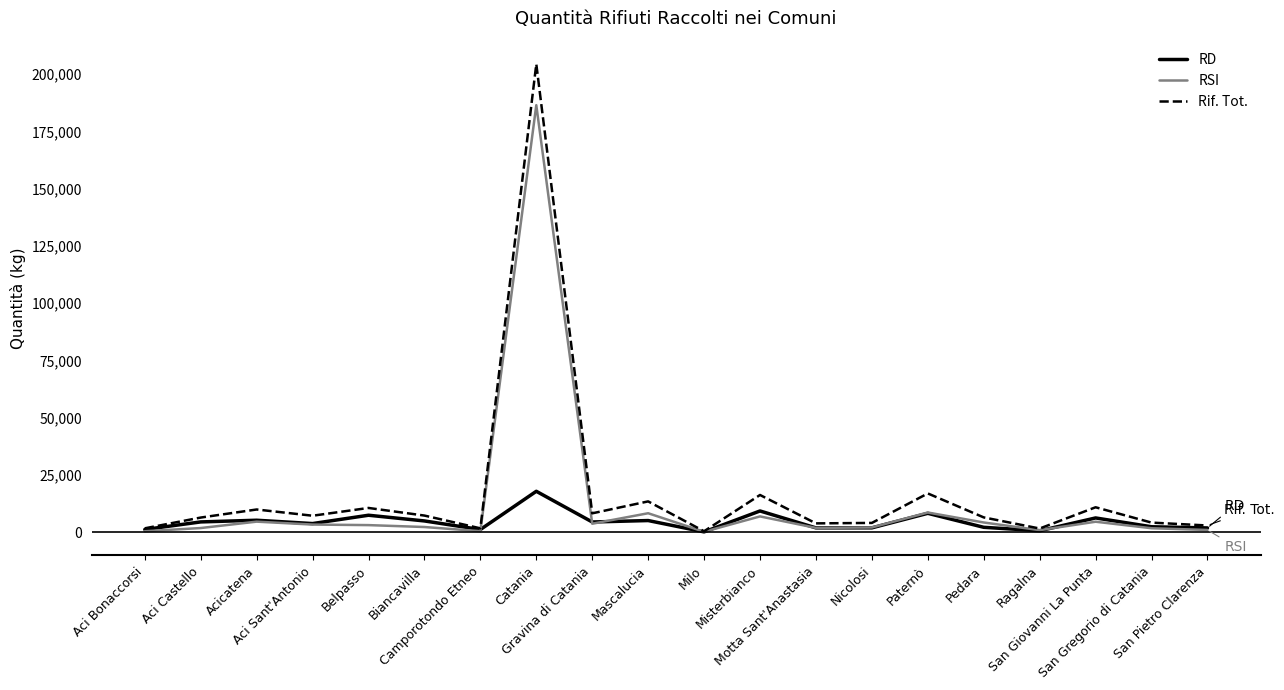

What is the maximum value for RSI?

186425.6